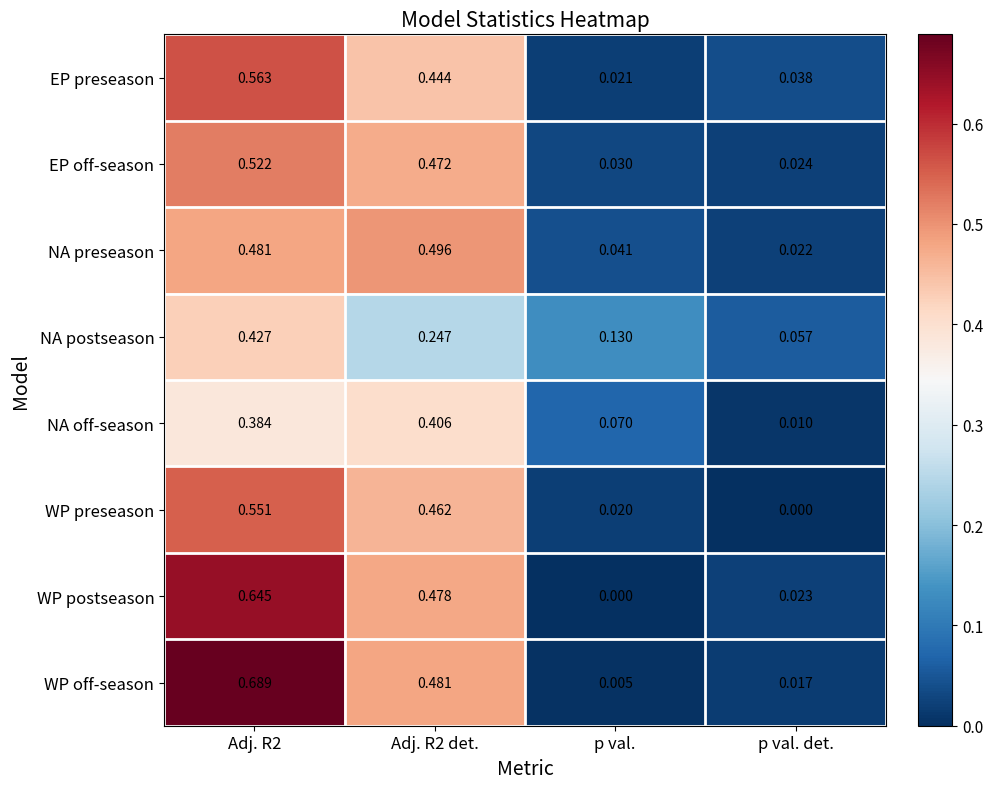

Which series has the widest spread of values?

WP off-season